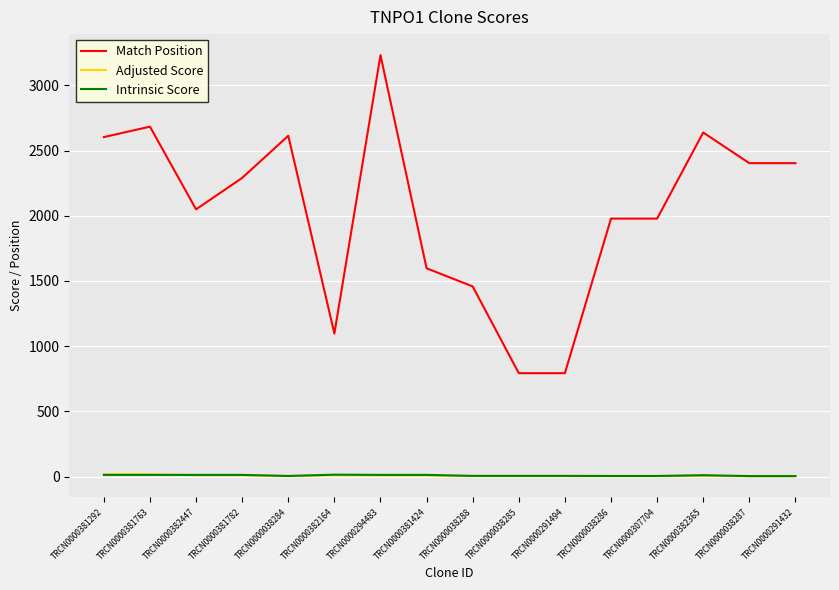

What is the average value of the Match Position series?

2037.9